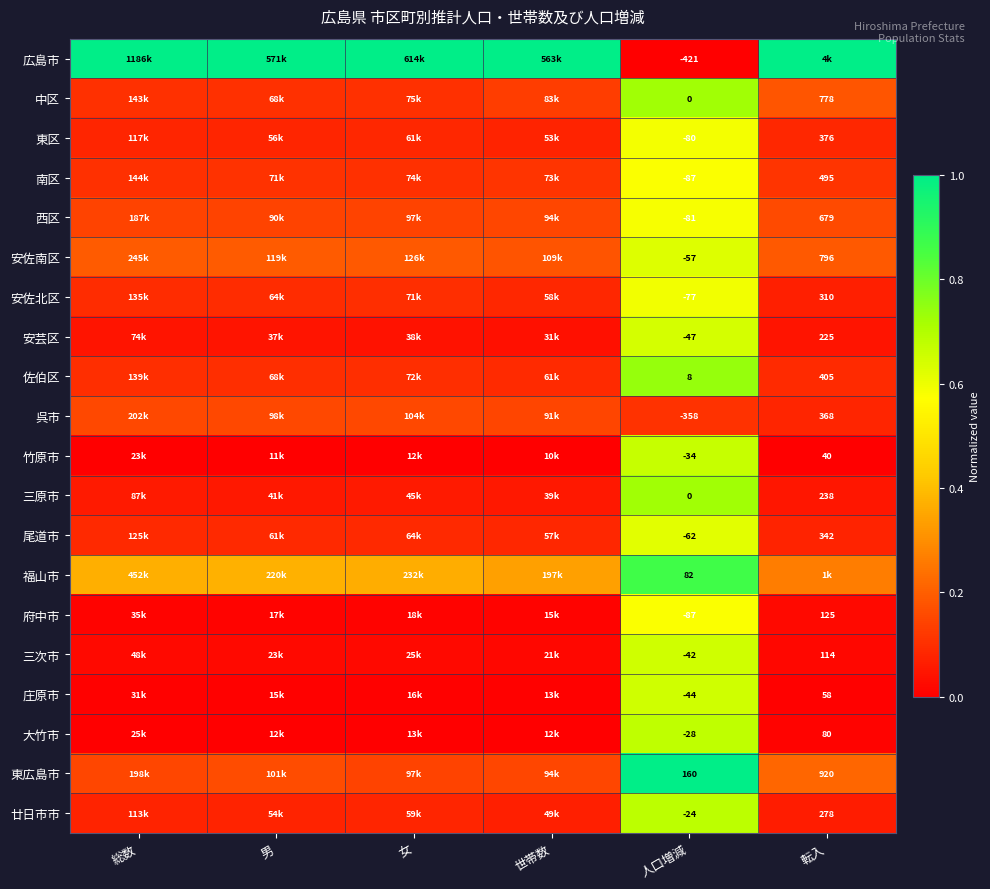

Is it true that 府中市 equals 0.0 at 女?

False